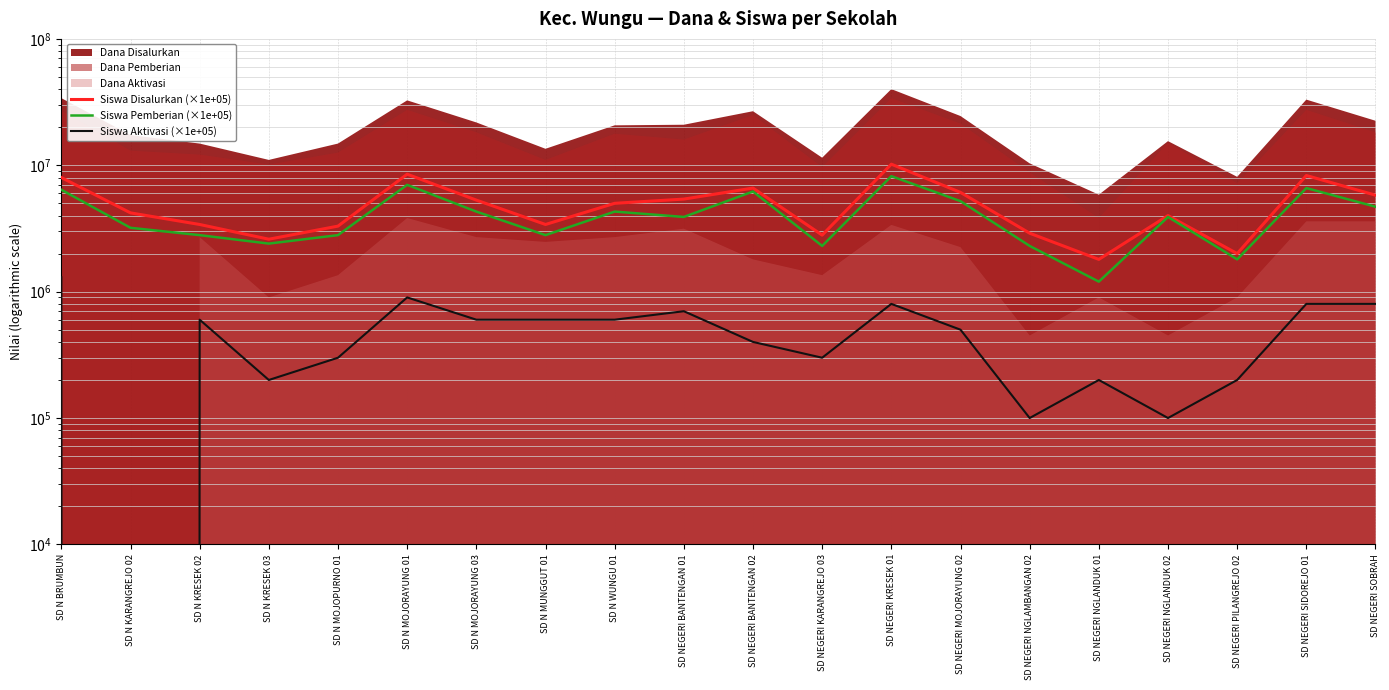

True or false: Siswa Disalurkan (×1e+05) and Siswa Aktivasi (×1e+05) intersect in this chart.

False